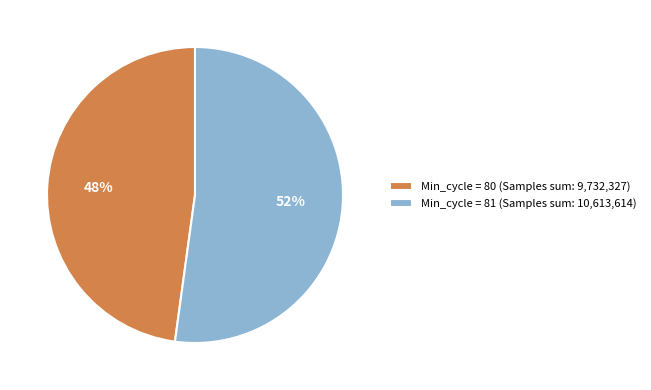

Rank the categories by value from lowest to highest.

Min_cycle = 80 (Samples sum: 9,732,327), Min_cycle = 81 (Samples sum: 10,613,614)